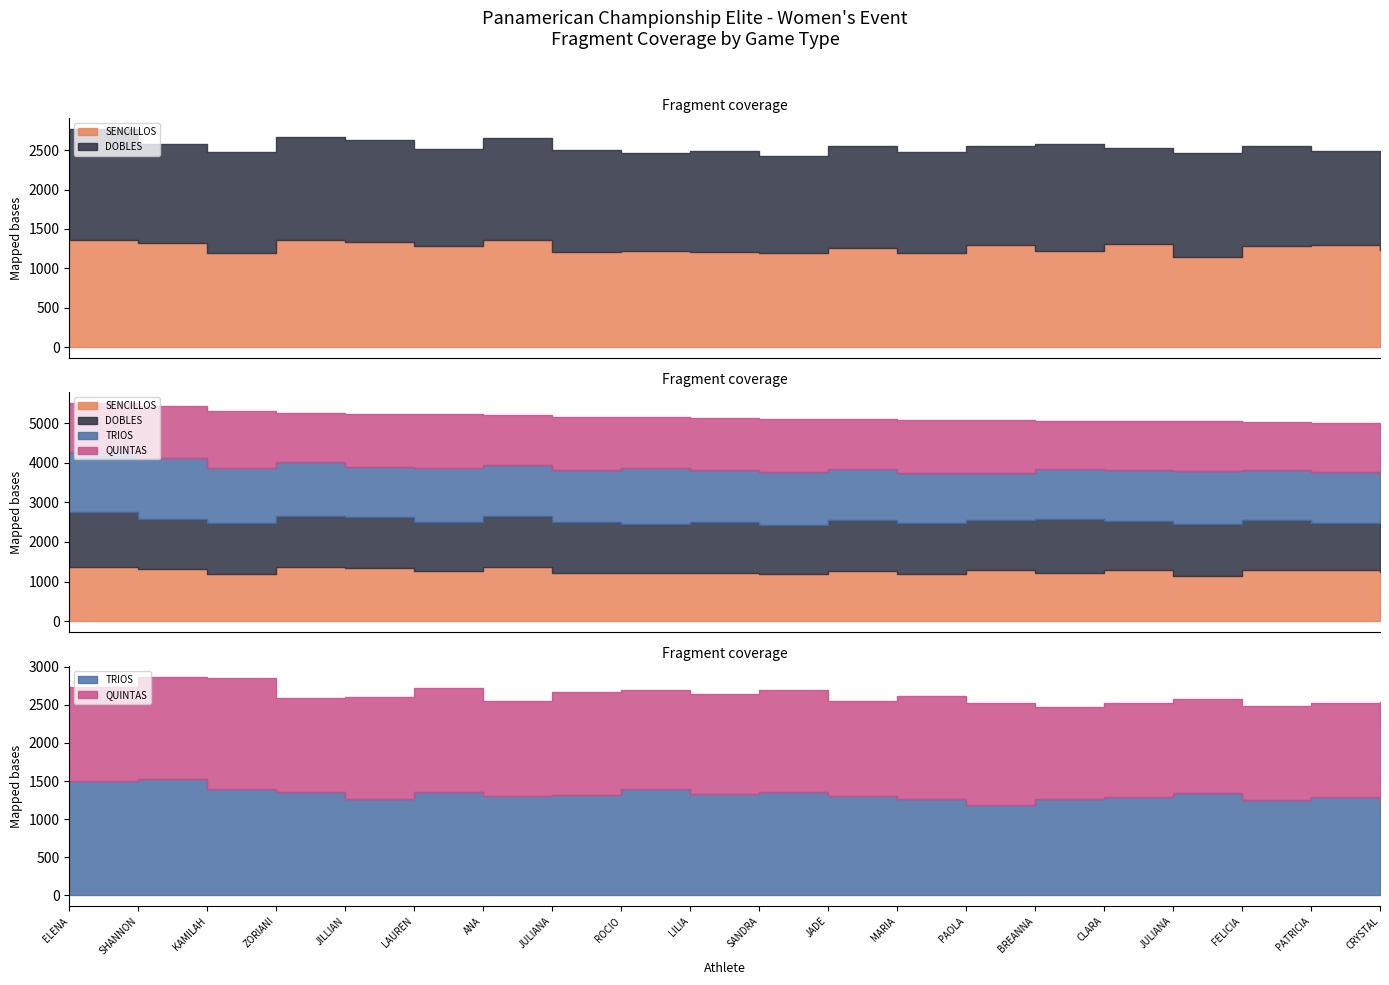

What is the label of the 10th point from the left?

LILIA ROBLES